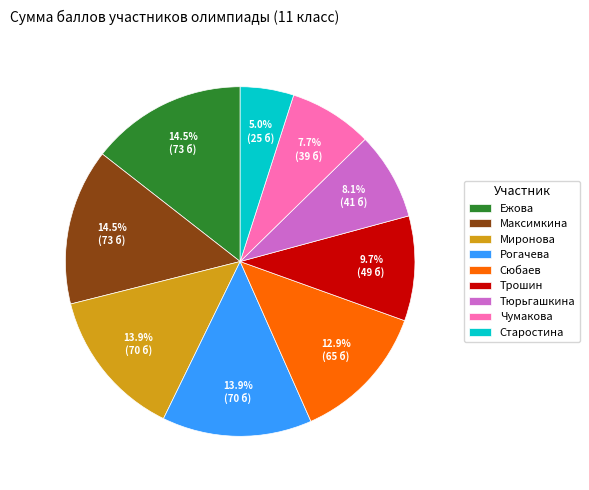

How many segments does this pie chart have?

9